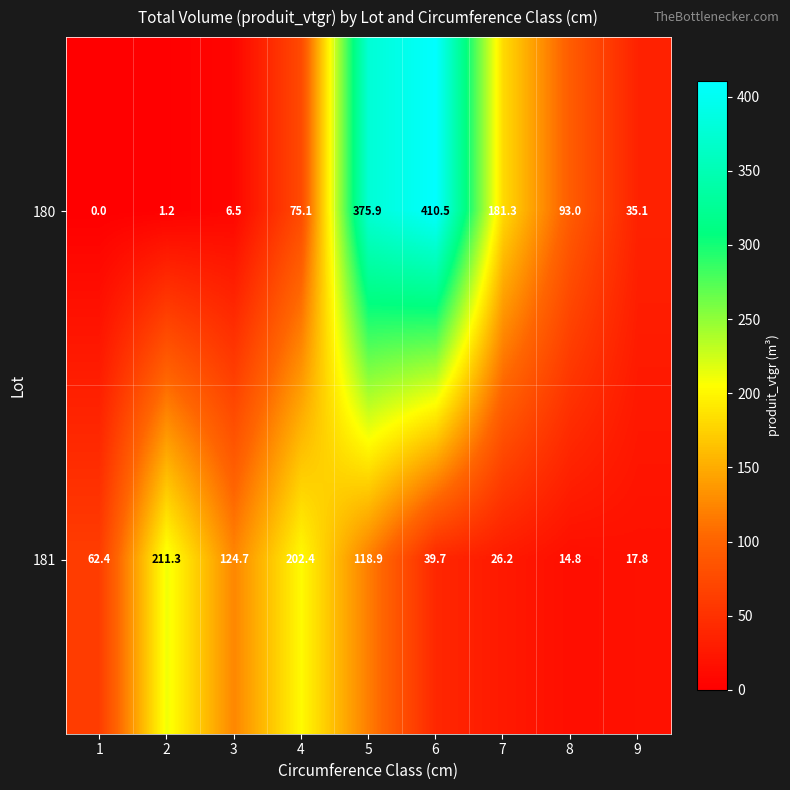

At 2, list the series in order from smallest to largest.

180, 181